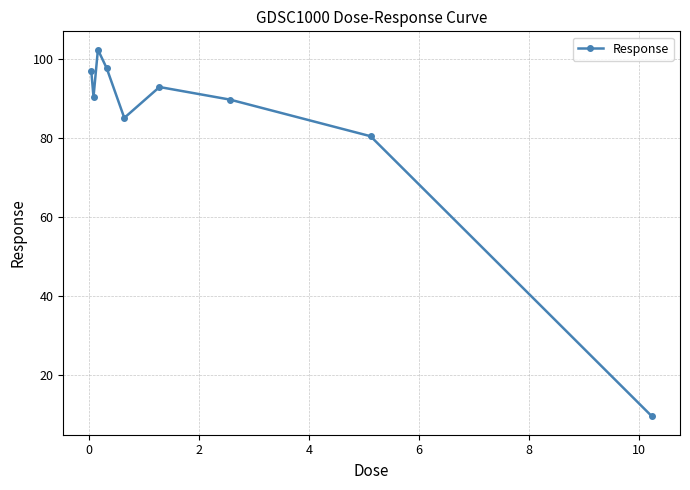

Count the number of categories in the chart.

9